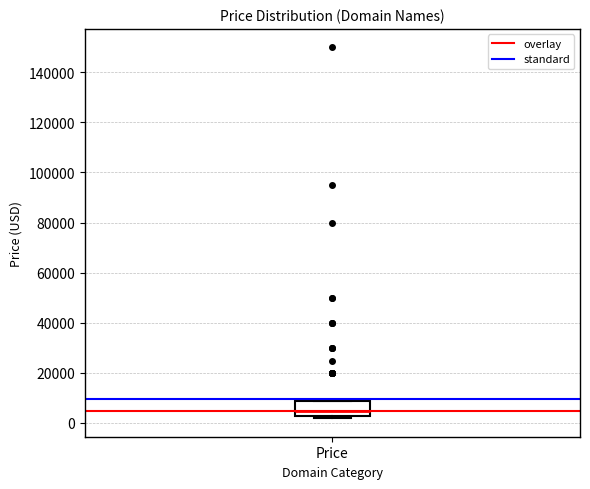

Where is the upper edge of the box for Price on the y-axis? The values are not printed on the chart, so give them approximately, as read against the axis.

8000